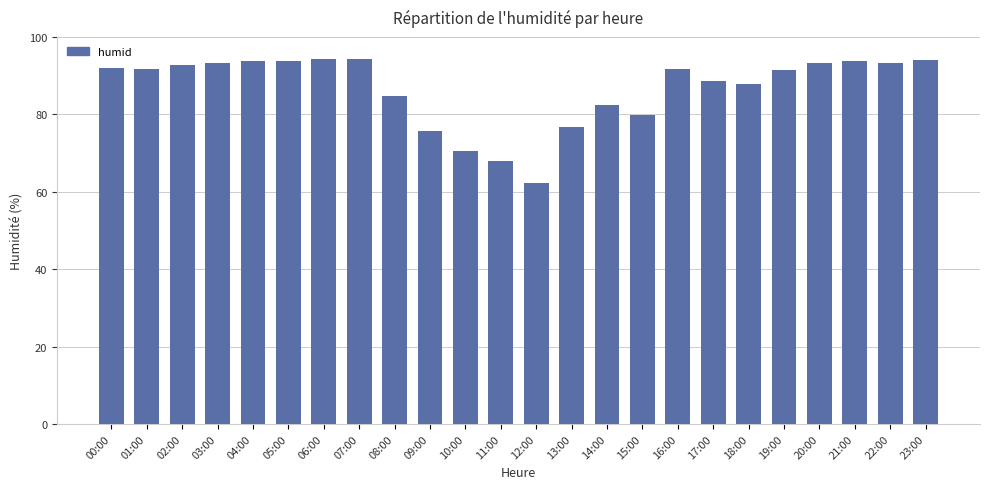

True or false: the data shows 70.6 at 10:00.

True